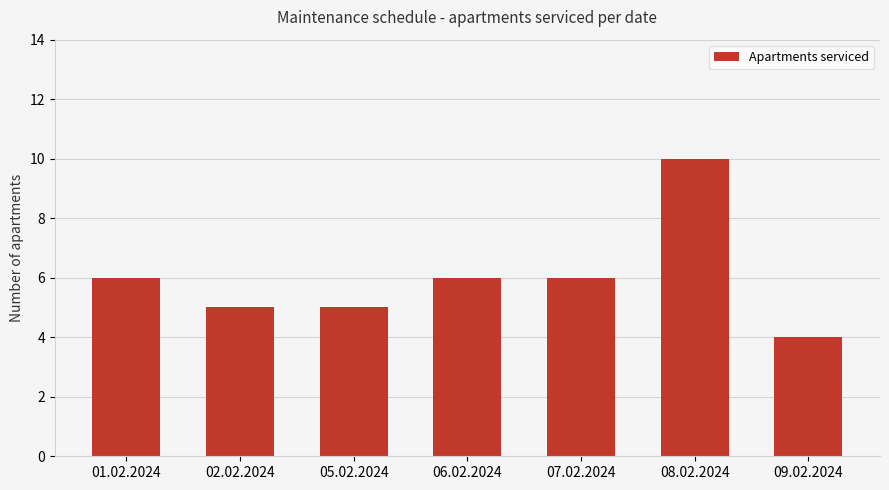

What value does the data have at 09.02.2024?

4